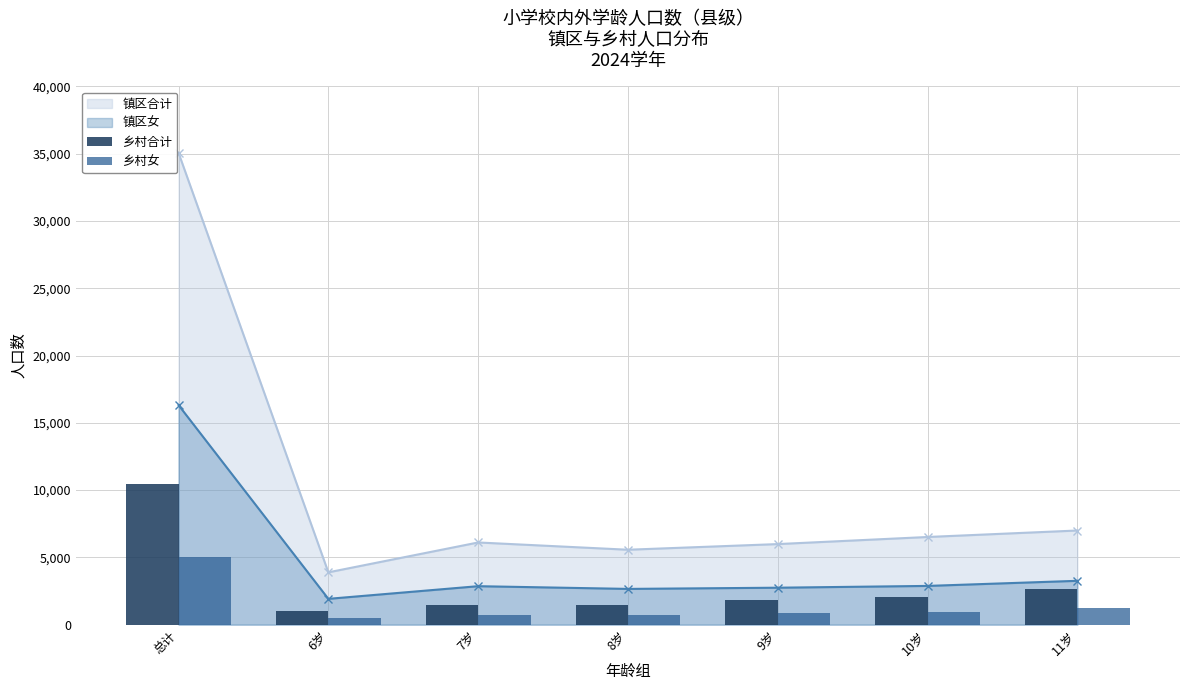

How many groups of bars are there?

7